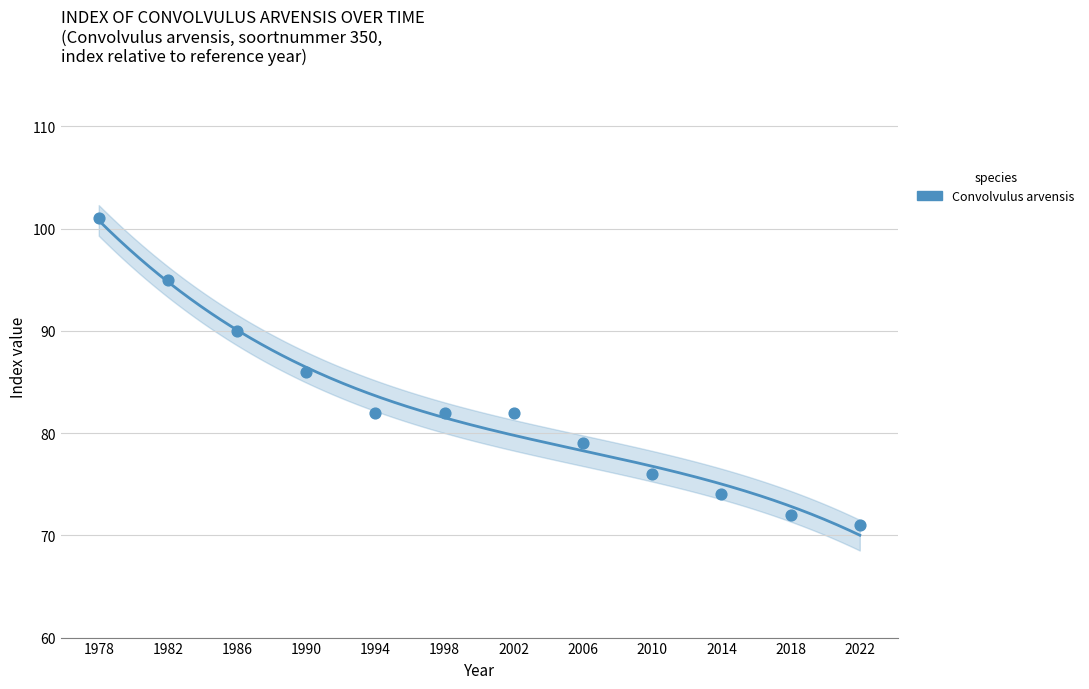

Which has a higher value, 2018 or 1978?

1978